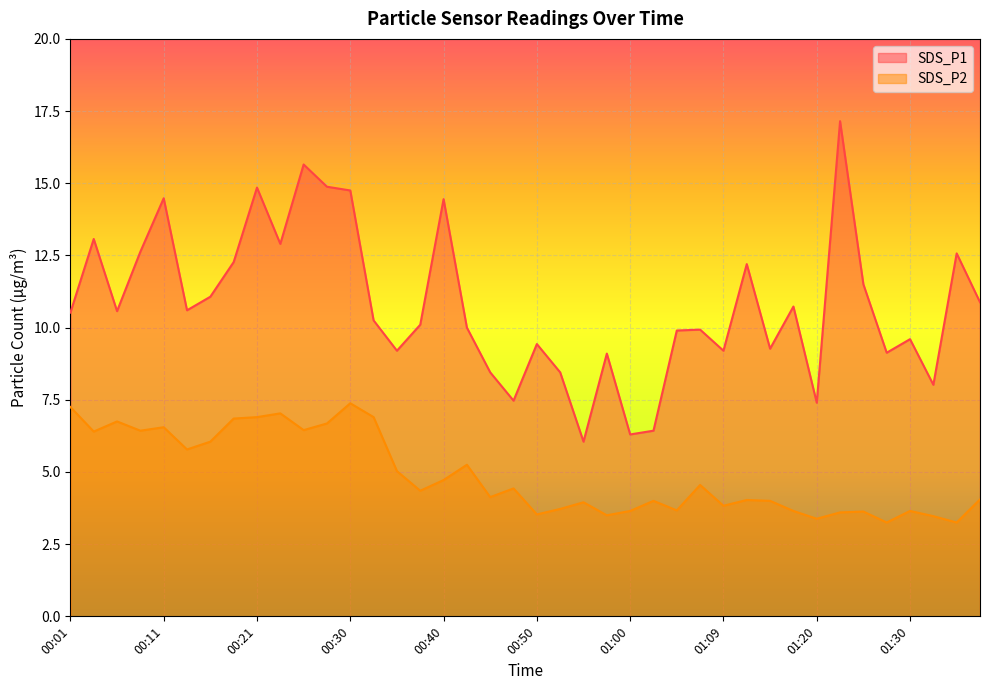

In SDS_P2, how many points are lower than both neighbors (excluding endpoints)?

13